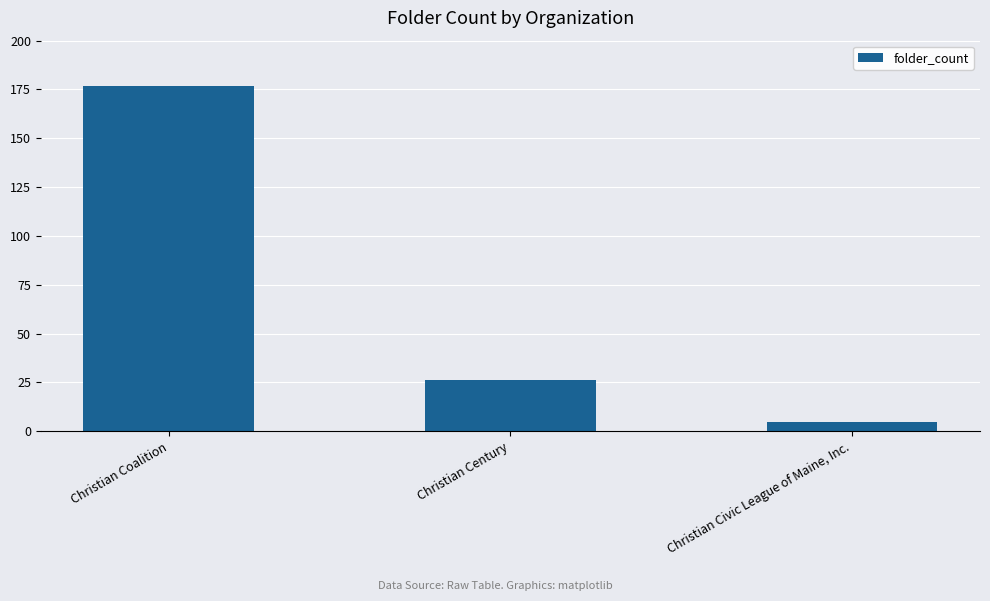

List the labels in order of value, smallest first.

Christian Civic League of Maine, Inc., Christian Century, Christian Coalition